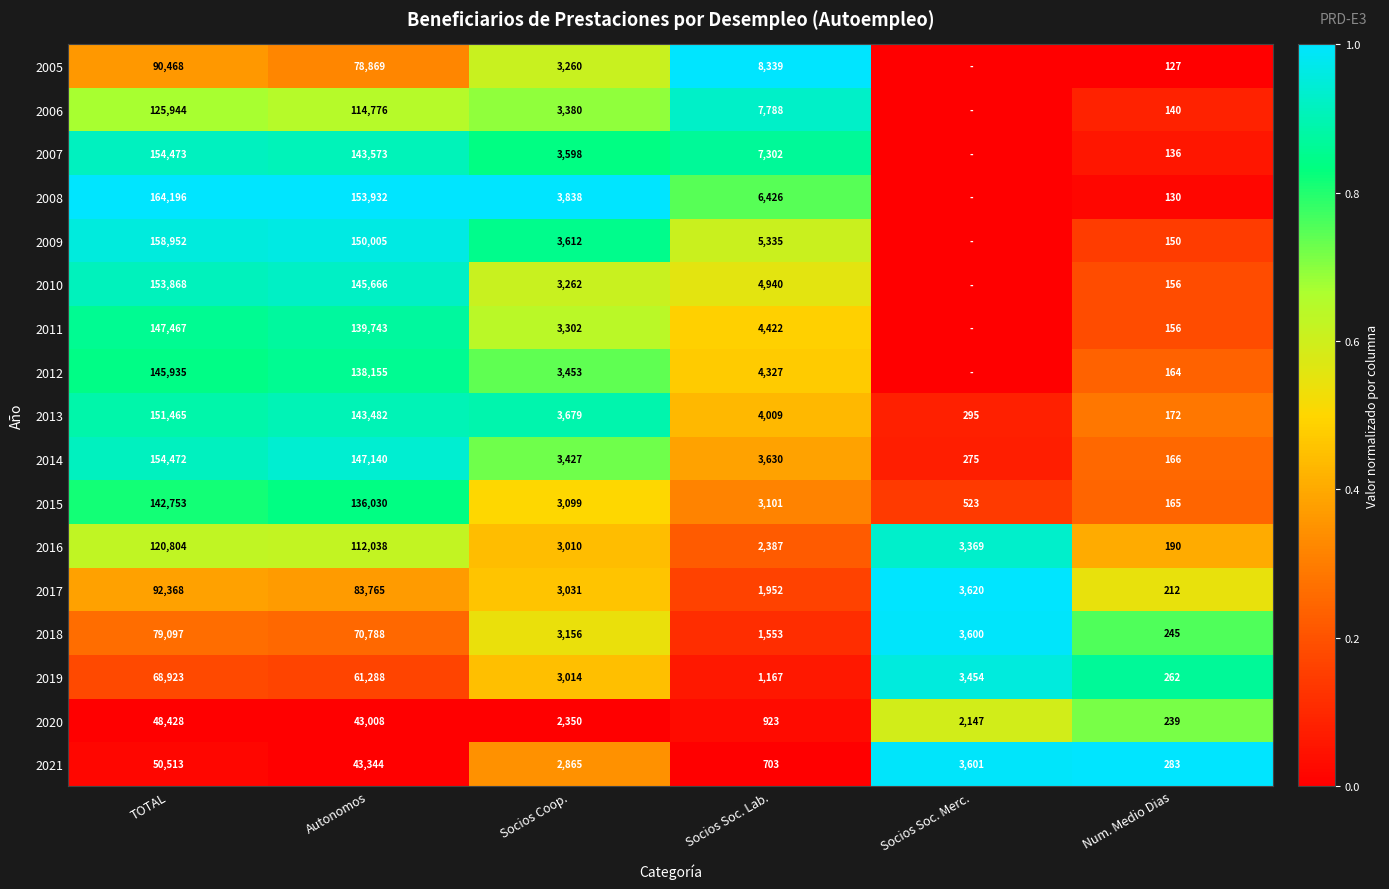

Between TOTAL and Socios Coop., which series saw the biggest shift?

2008